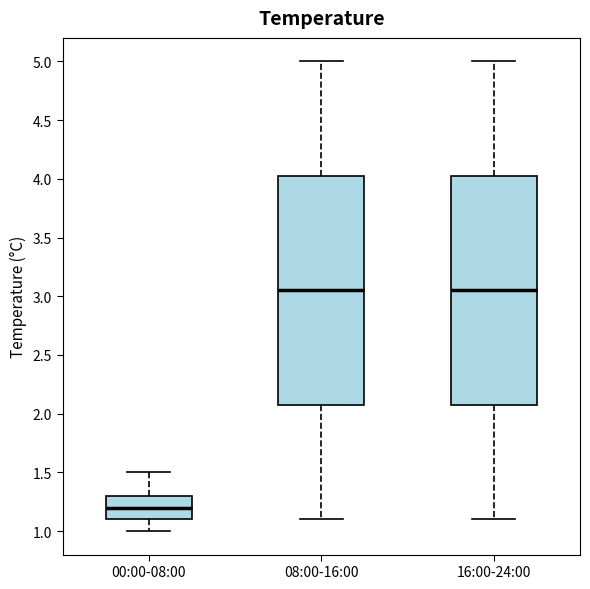

Where does the median line of the box for 00:00-08:00 sit on the y-axis? The values are not printed on the chart, so give them approximately, as read against the axis.

1.20